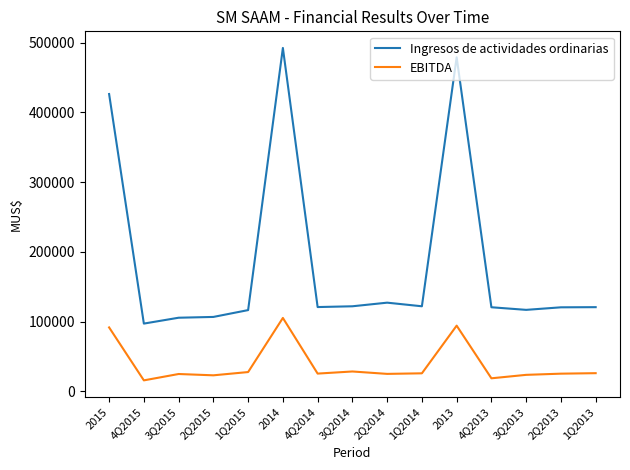

What is the difference between the maximum and minimum values in the EBITDA series?

89468